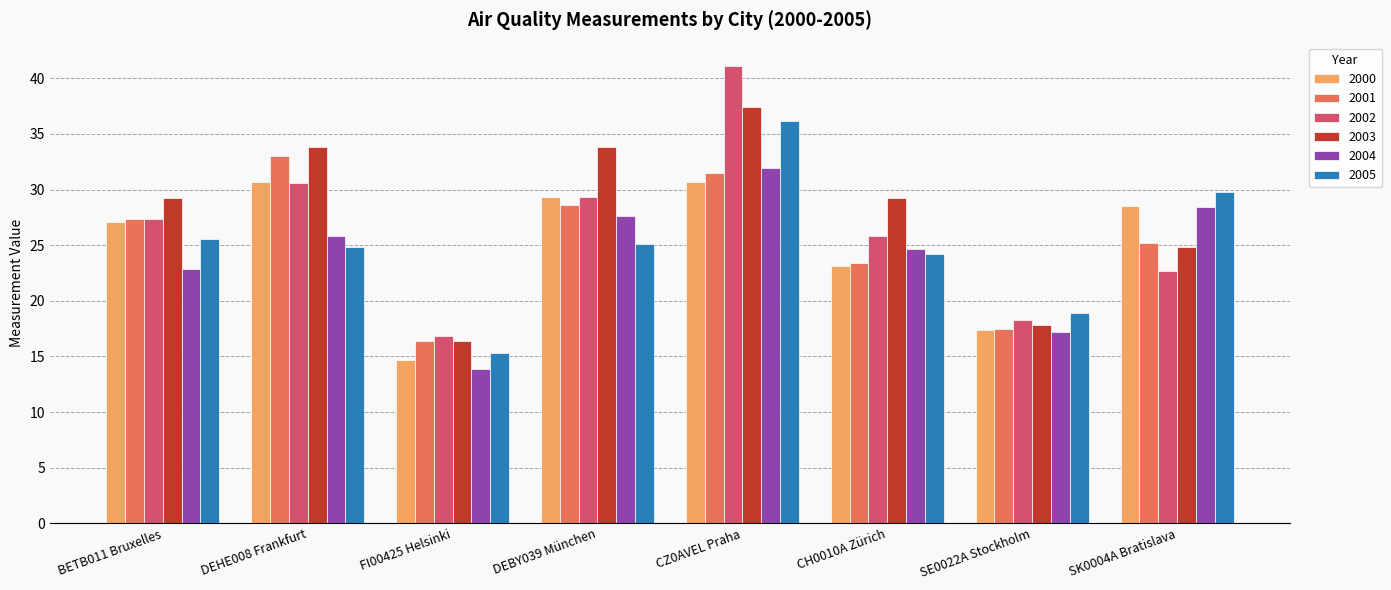

What is the sum of the 2002 values at BETB011 Bruxelles and SK0004A Bratislava?

50.1